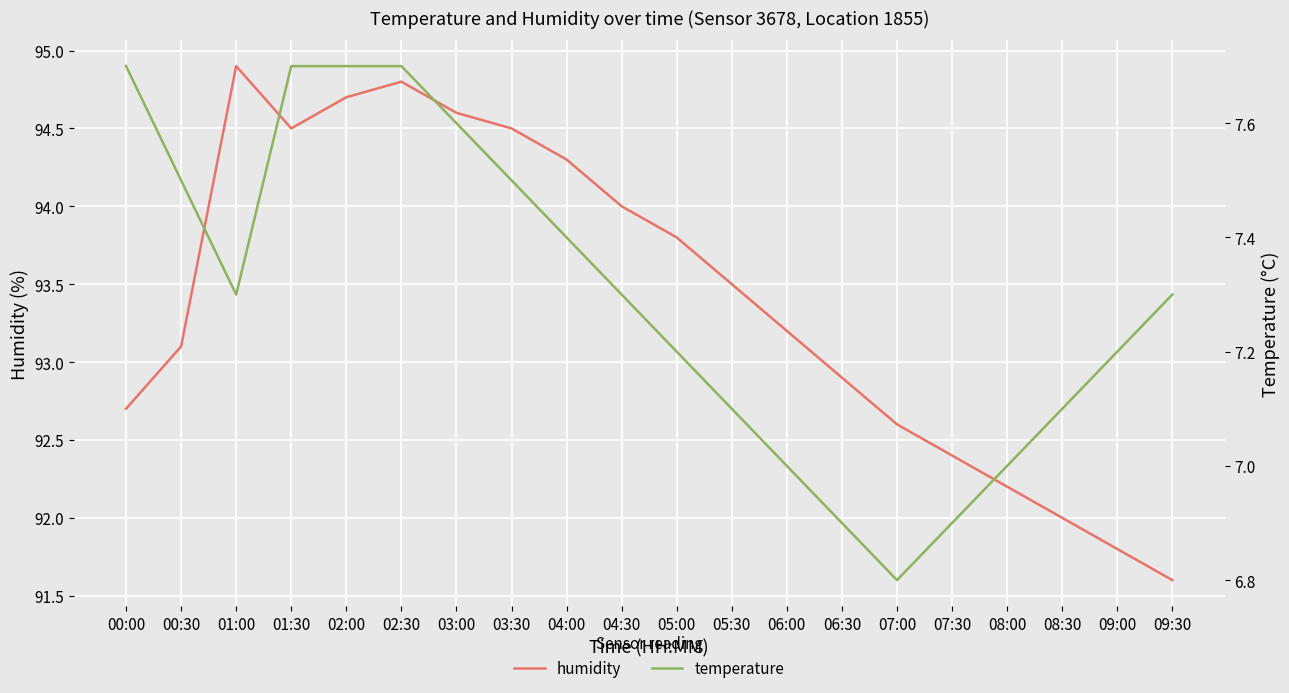

True or false: humidity has more than 2 points higher than both neighbors.

False